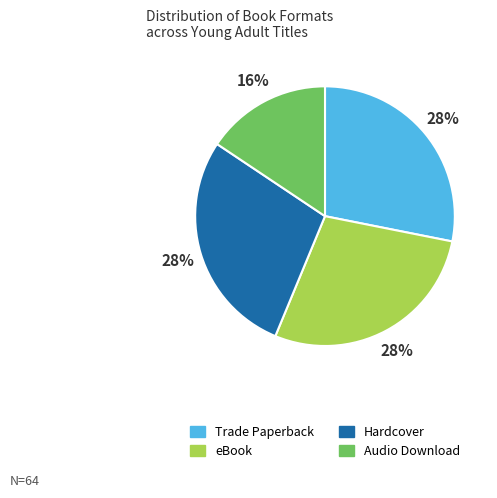

Combined, do Trade Paperback and eBook account for over 50%?

Yes